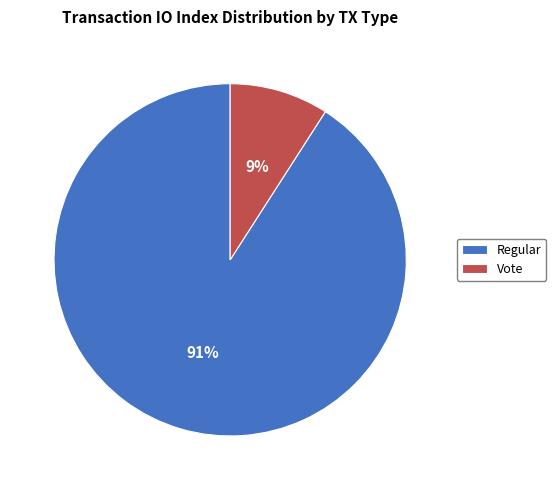

Count the number of slices in the pie.

2